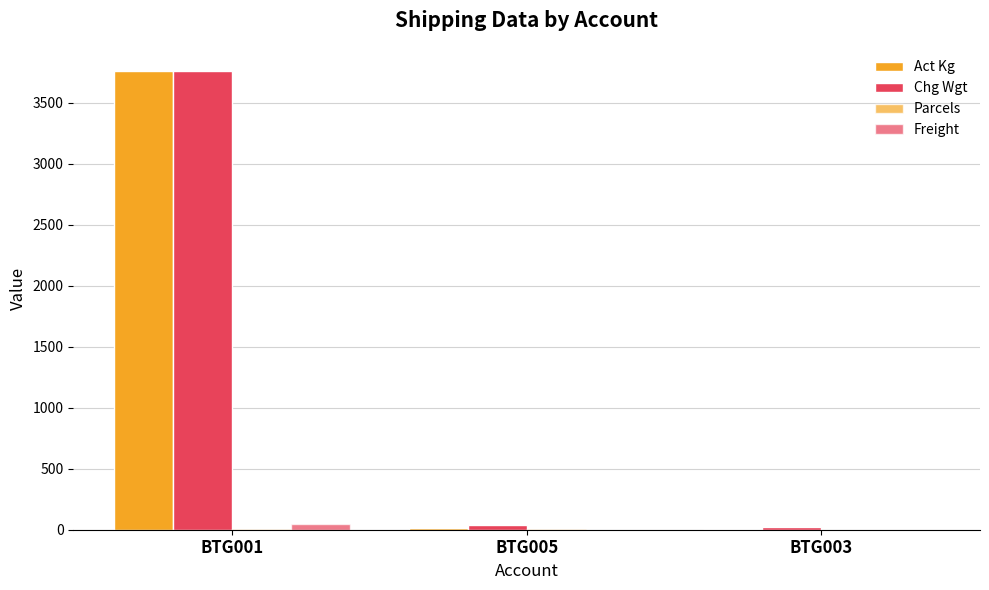

What is the value of the Chg Wgt bar at the 1st from the left?

3763.0